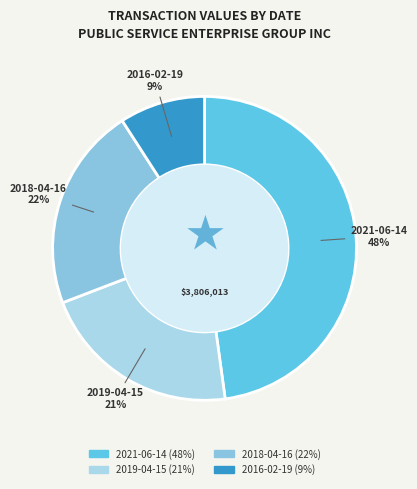

Combined, do 2019-04-15 and 2021-06-14 account for over 50%?

Yes